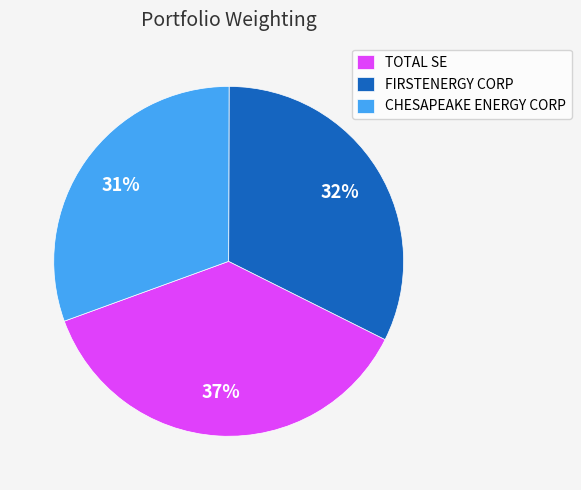

To the nearest percent, what is the average slice percentage?

33%